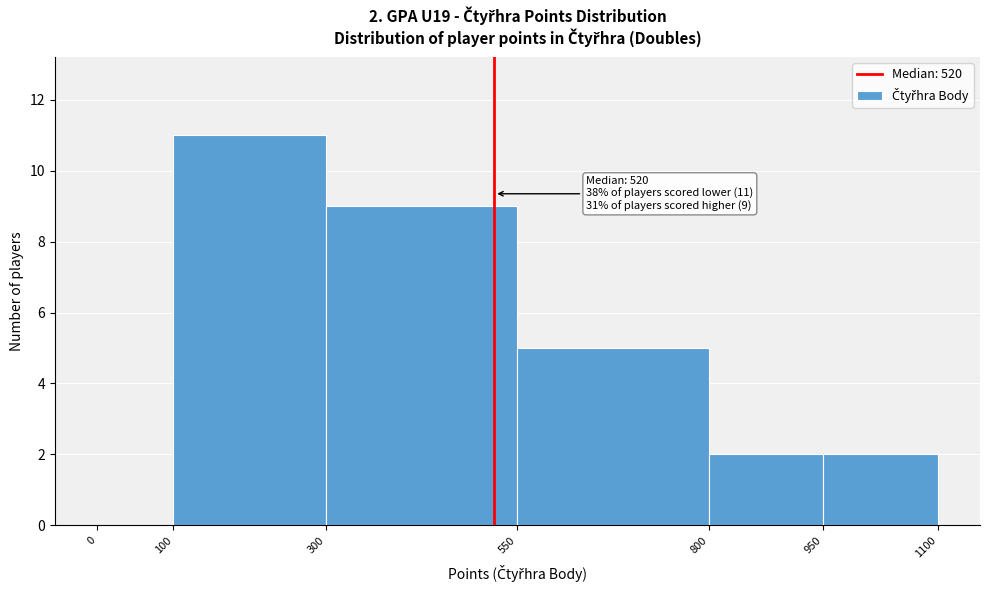

Over which range of the x-axis is the bar tallest?

100 to 300